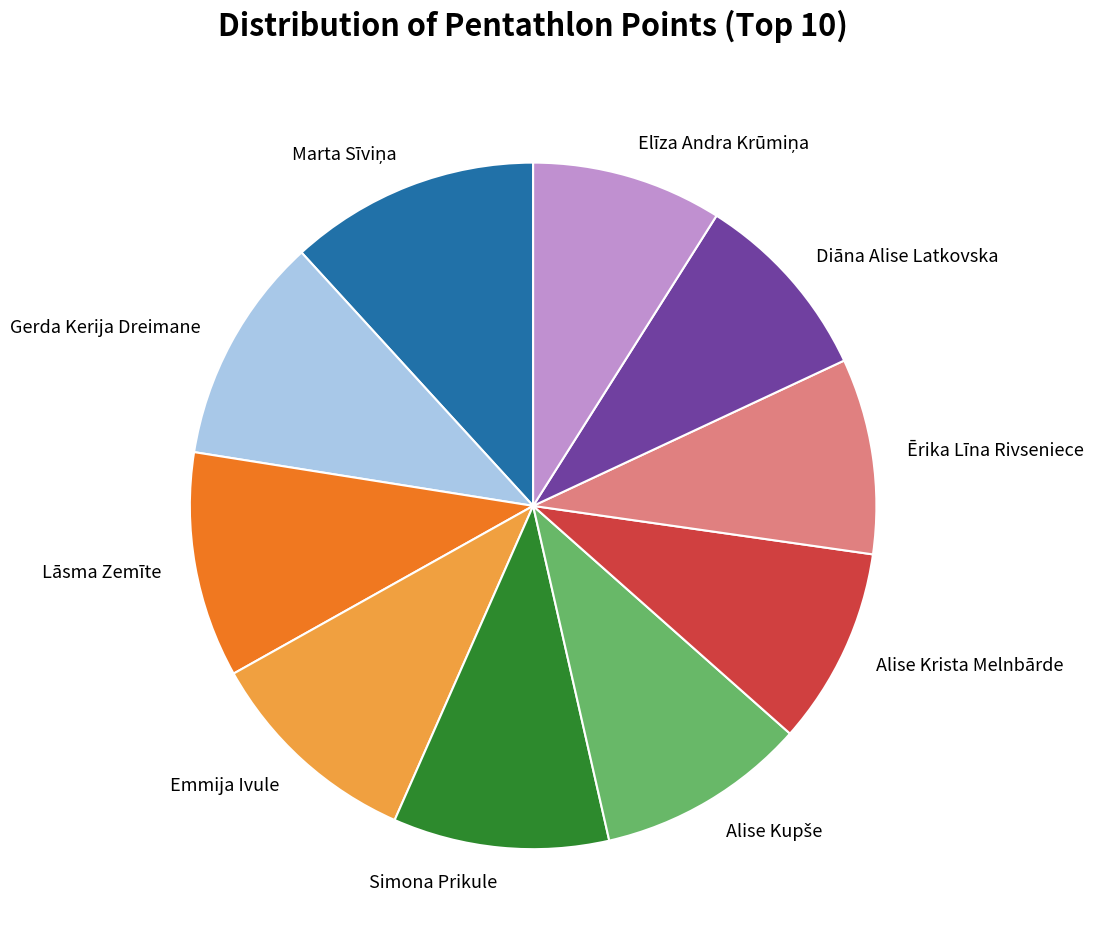

Does any single category account for the majority?

No